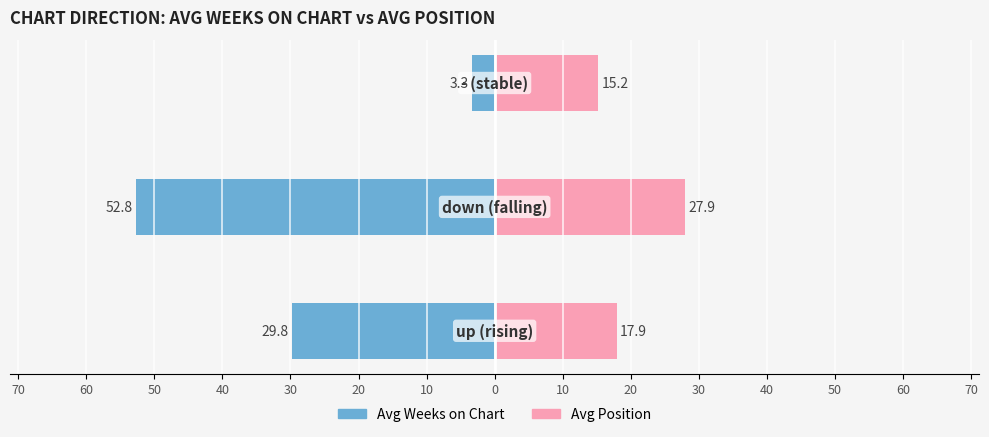

Which series has the largest range (max minus min)?

Avg Weeks on Chart